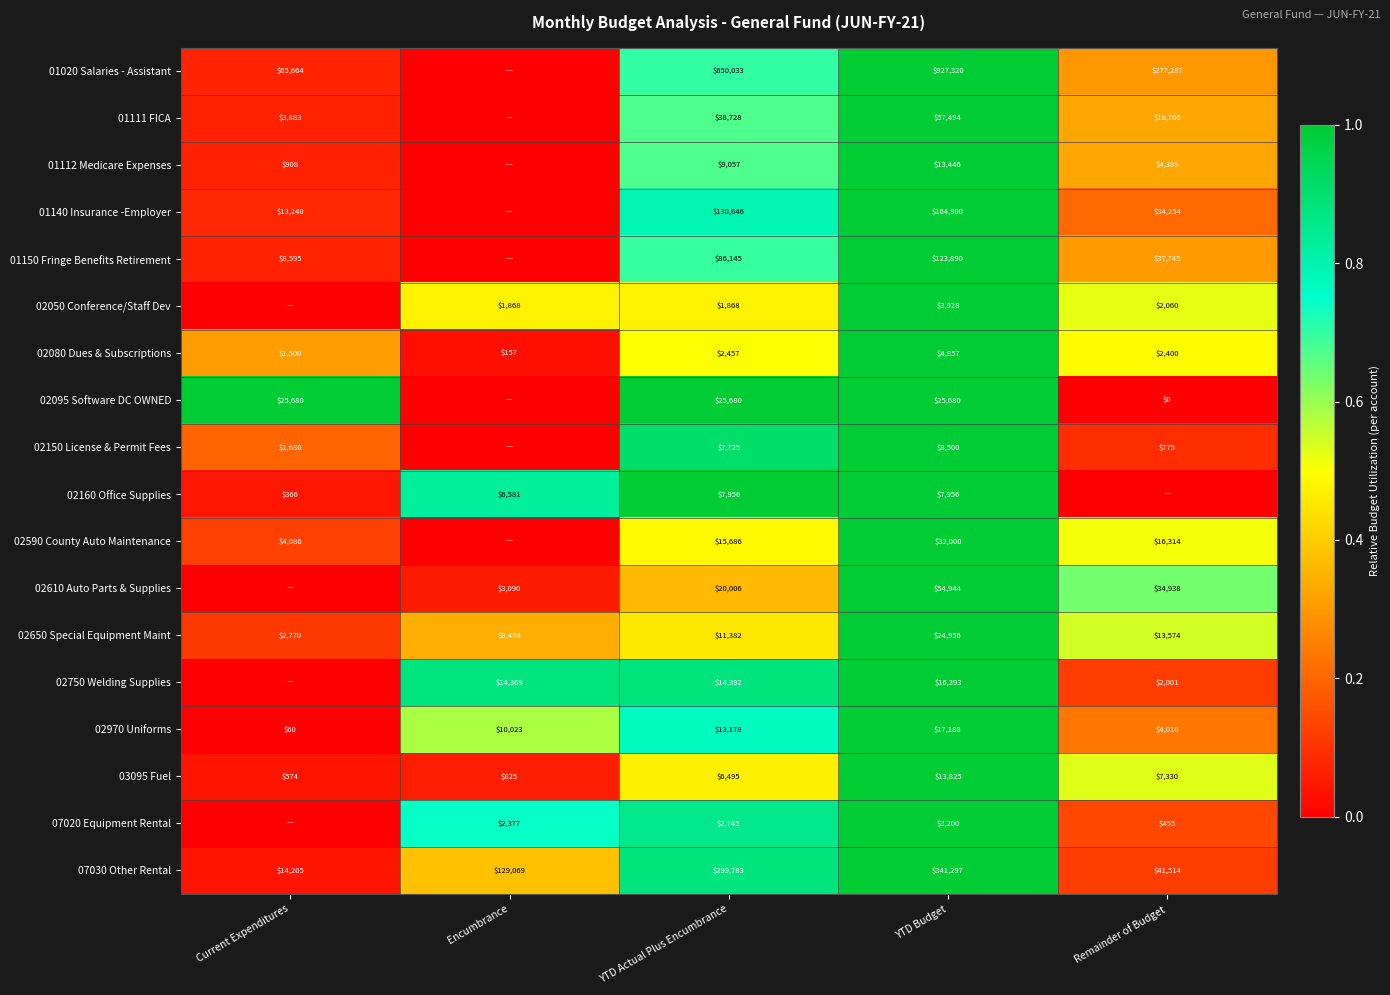

True or false: 02610 Auto Parts & Supplies has a value of 4560 at Encumbrance.

False